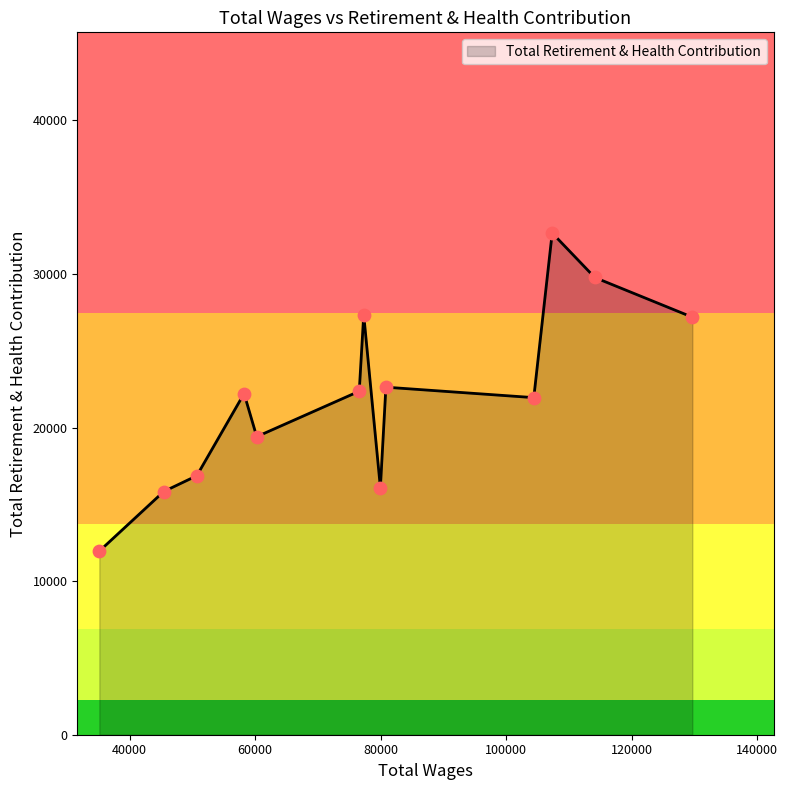

What is the minimum value shown in the chart?

11954